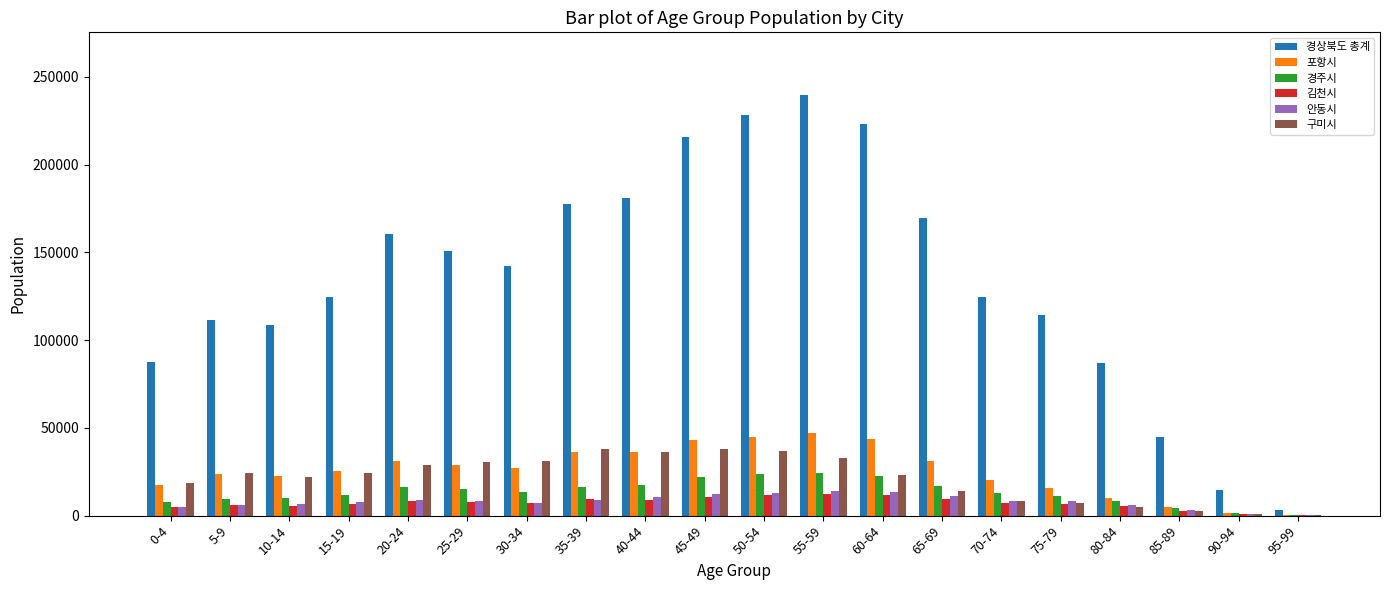

At which label does 경주시 first exceed 13376?

20-24